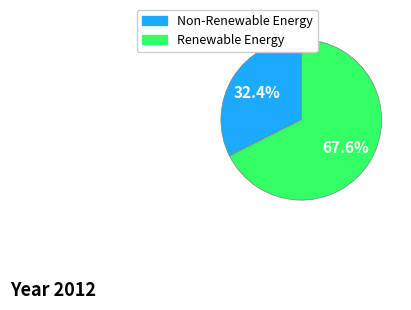

Is there a majority slice in this chart?

Yes